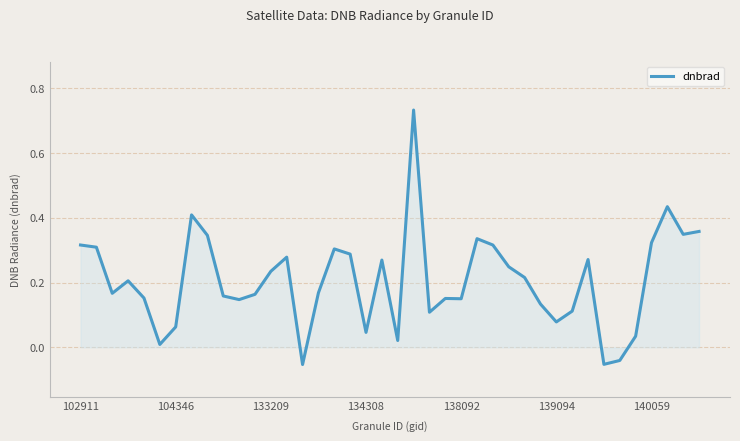

Reading right to left, transcribe all the data shown in this chart.

0.4	0.3	0.4	0.3	0.0	-0.0	-0.1	0.3	0.1	0.1	0.1	0.2	0.2	0.3	0.3	0.1	0.2	0.1	0.7	0.0	0.3	0.0	0.3	0.3	0.2	-0.1	0.3	0.2	0.2	0.1	0.2	0.3	0.4	0.1	0.0	0.2	0.2	0.2	0.3	0.3